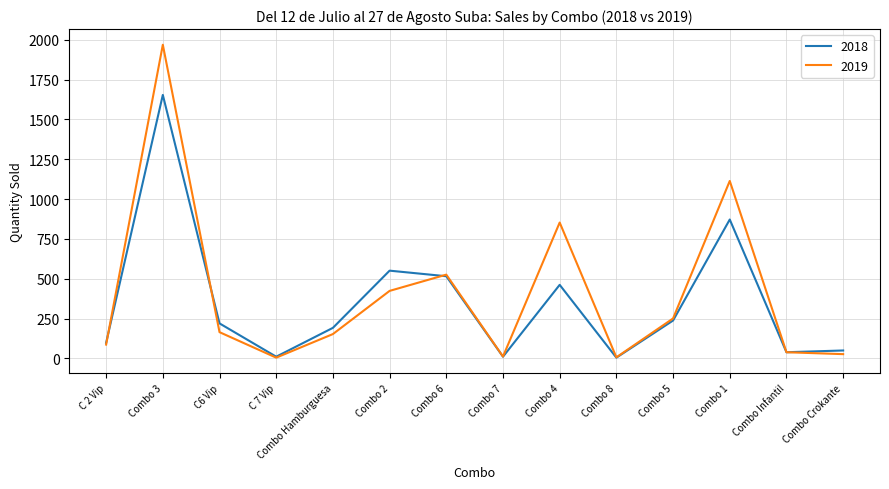

Which series changed the most between C 2 Vip and Combo 4?

2019